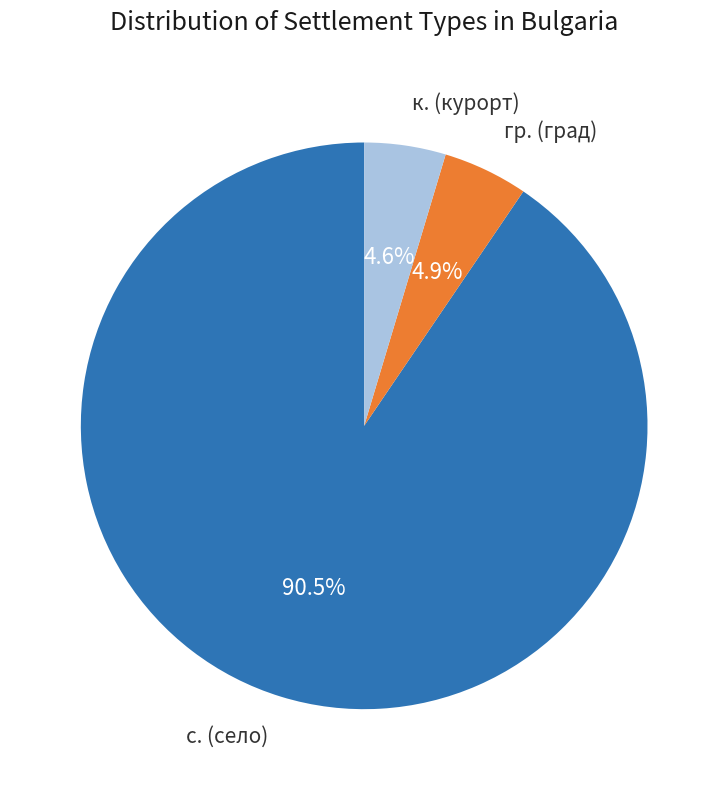

Is there a majority slice in this chart?

Yes